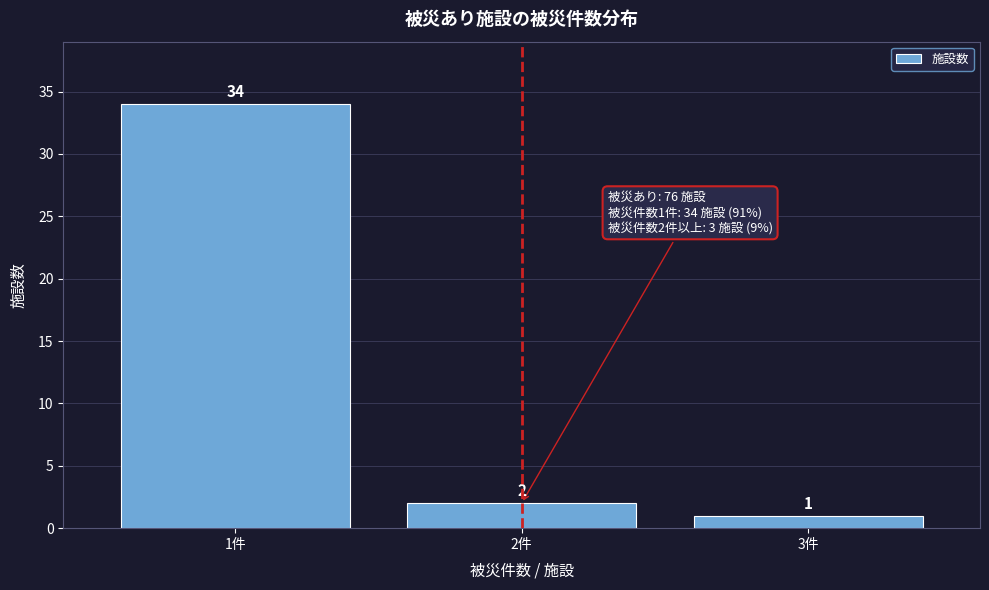

Reading left to right, list all the values displayed in this chart.

34	2	1